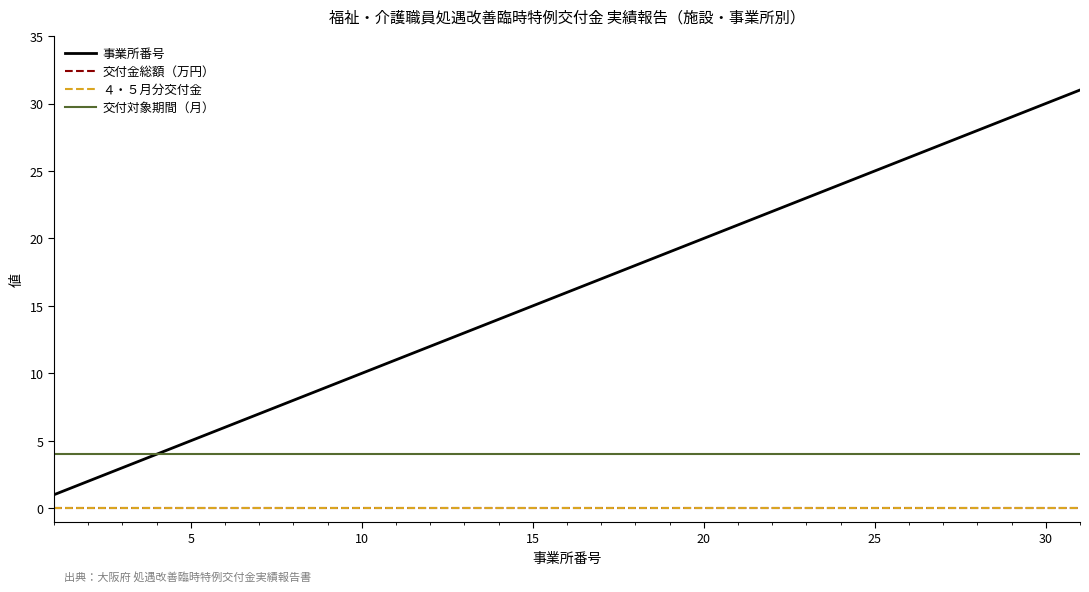

Does the chart have visible grid lines?

No